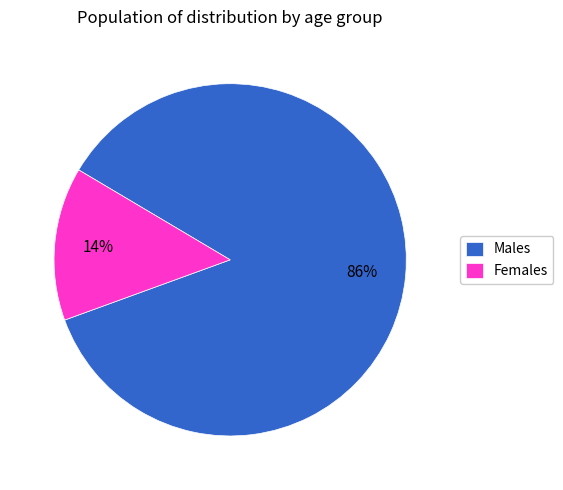

True or false: Females accounts for 6% of the total.

False